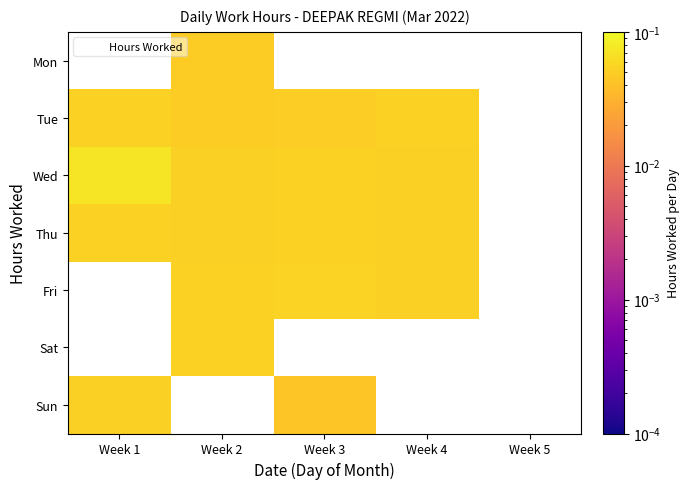

How many positive values does the Sun series have?

2